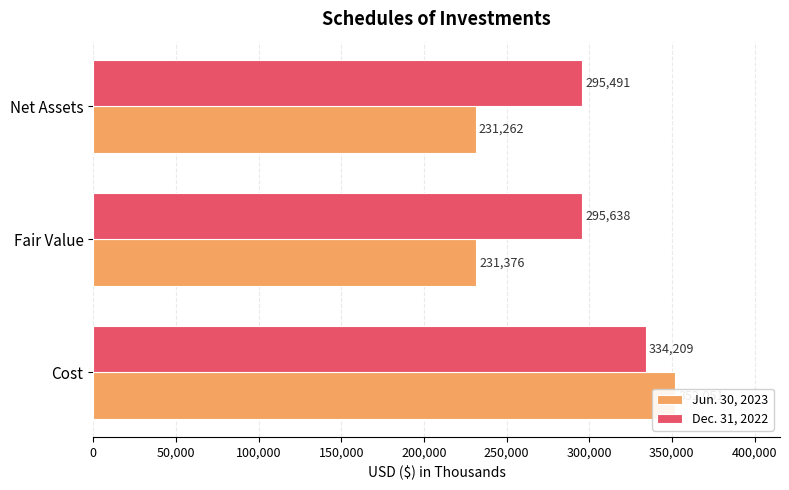

The Jun. 30, 2023 series shows 352051 at Cost. True or false?

True